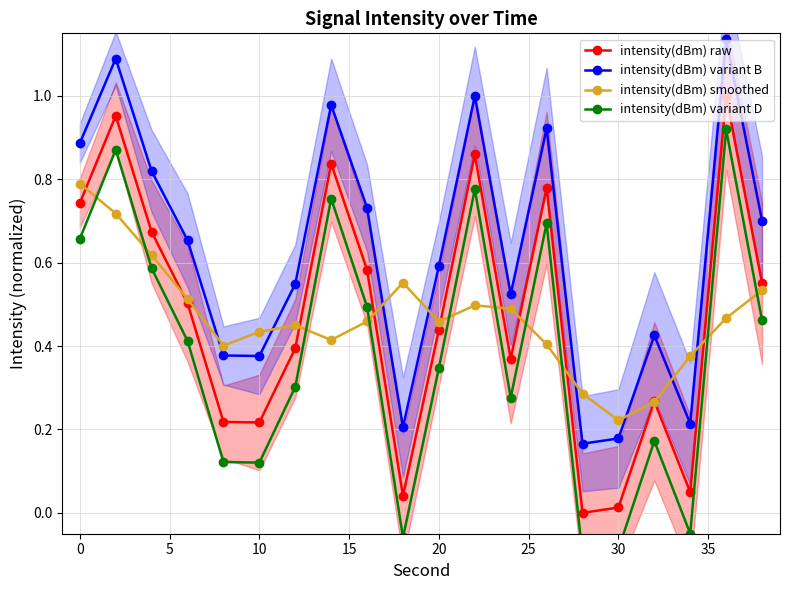

Is it true that intensity(dBm) variant B equals 0.2 at 0?

False